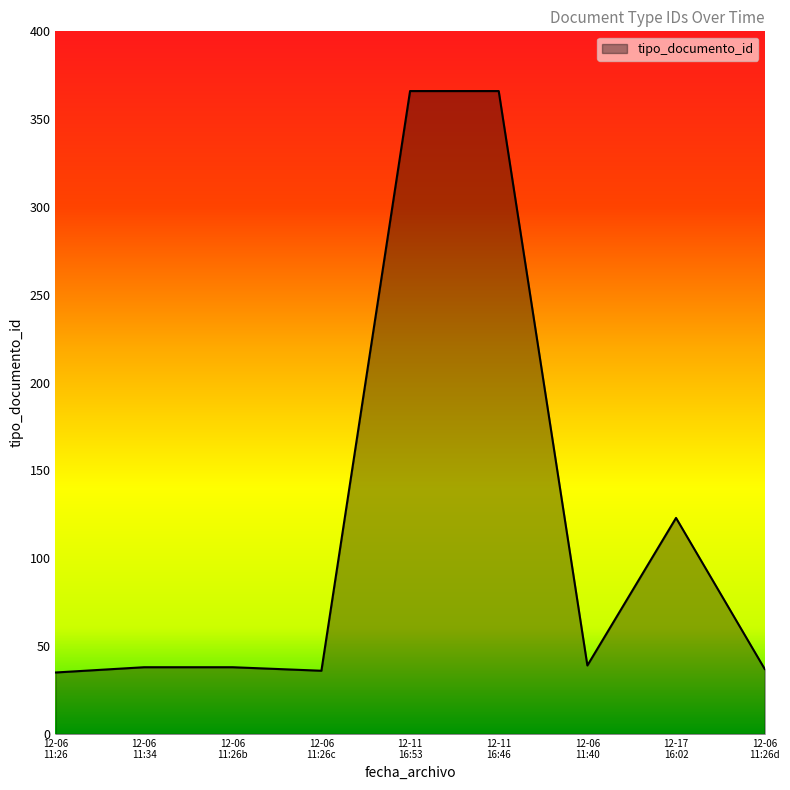

What is the greatest value displayed?

366